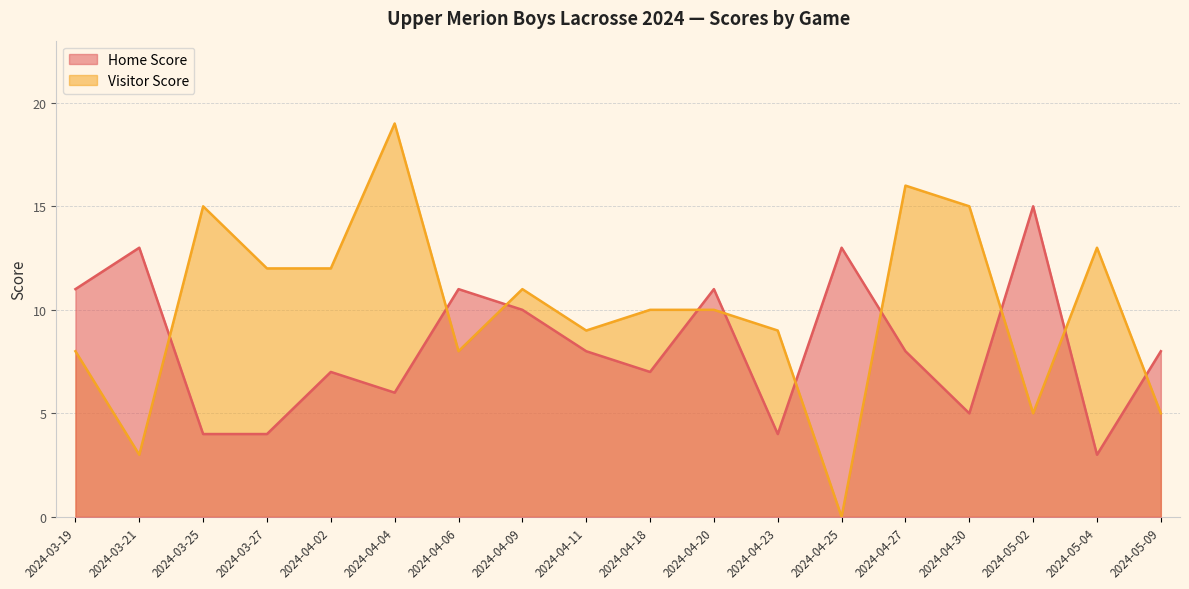

At which category does Home Score reach its first local peak?

2024-03-21